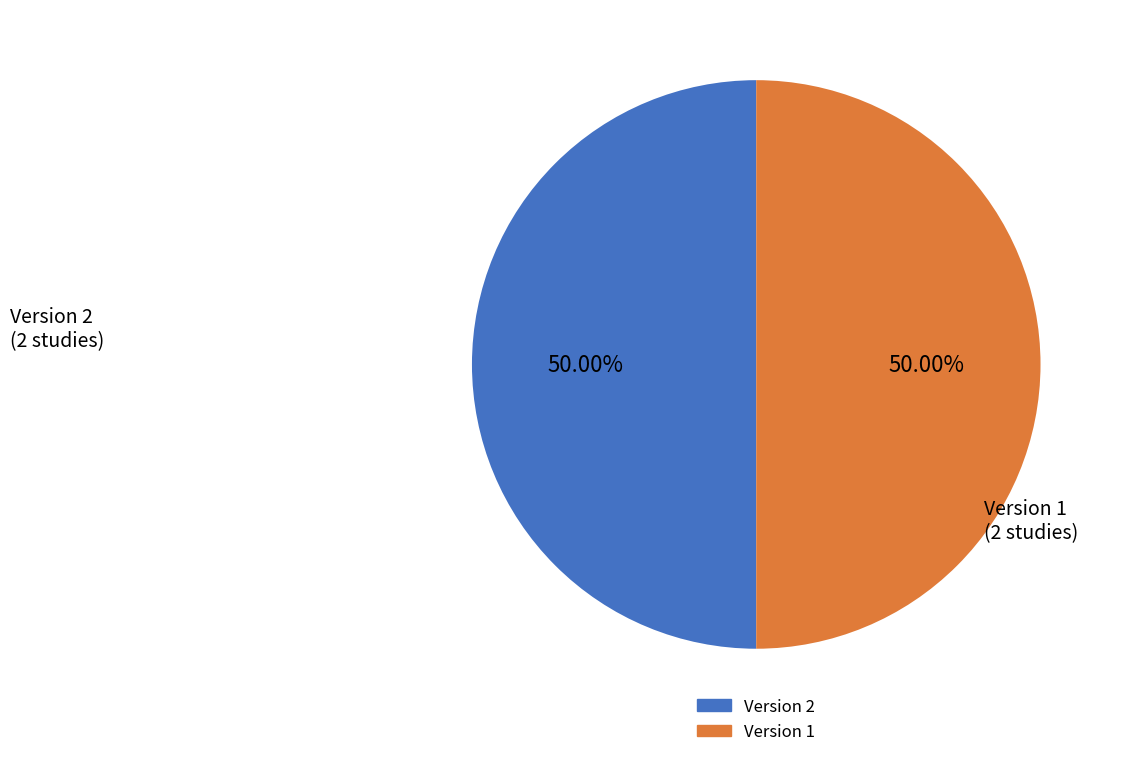

Count the number of slices in the pie.

2